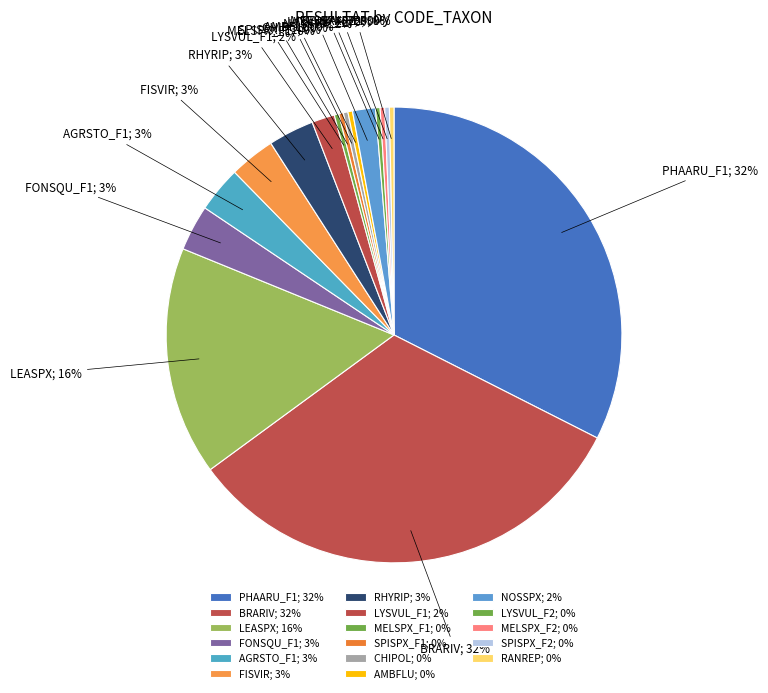

Between CHIPOL and LYSVUL_F2, which is larger?

CHIPOL